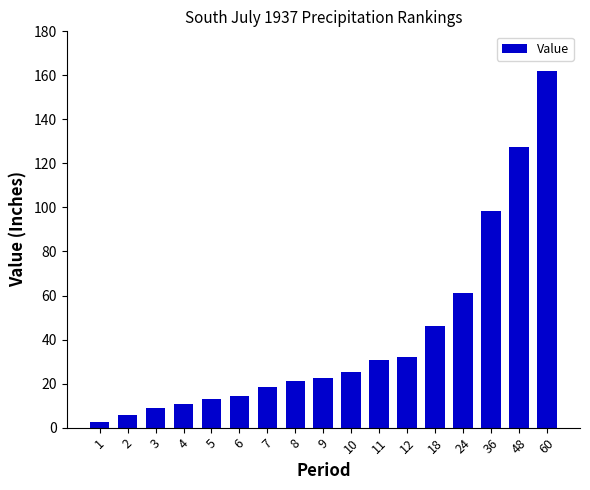

Which label corresponds to the largest value in the chart?

60